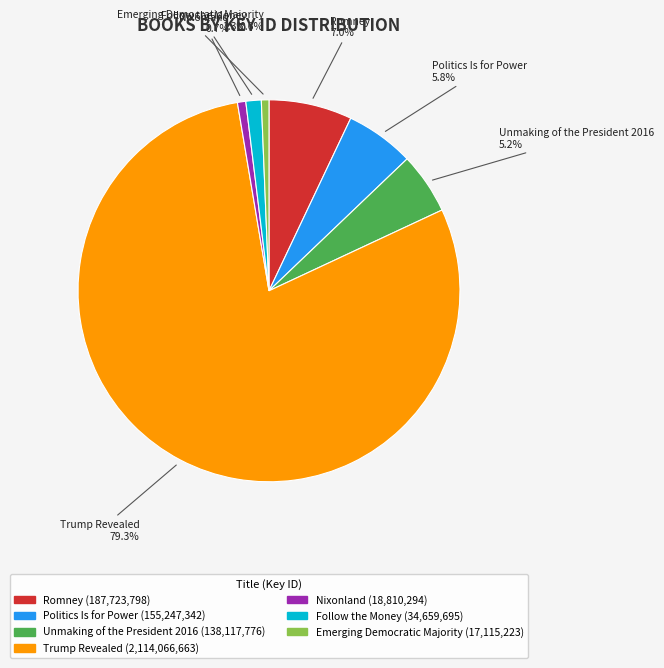

Do Unmaking of the President 2016 and Trump Revealed together represent more than half of the pie?

Yes